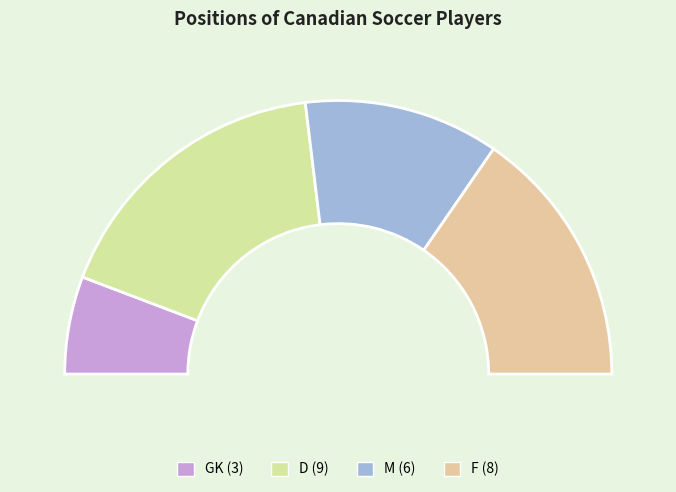

Approximately how many times larger is the value at D compared to GK?

3.0